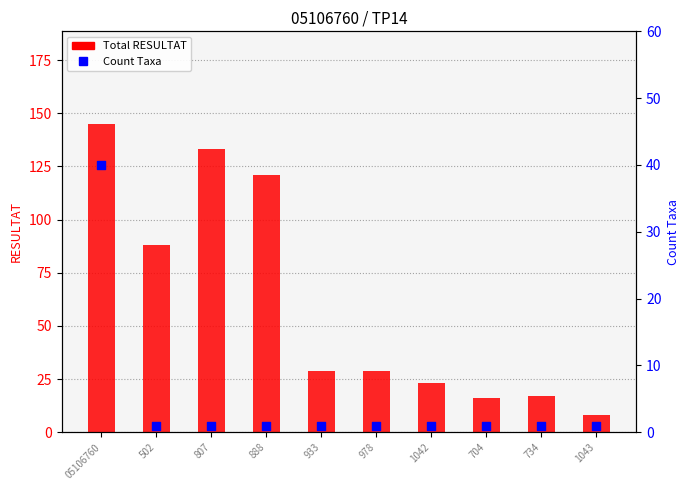

Which series contains the lowest Y value?

Count Taxa